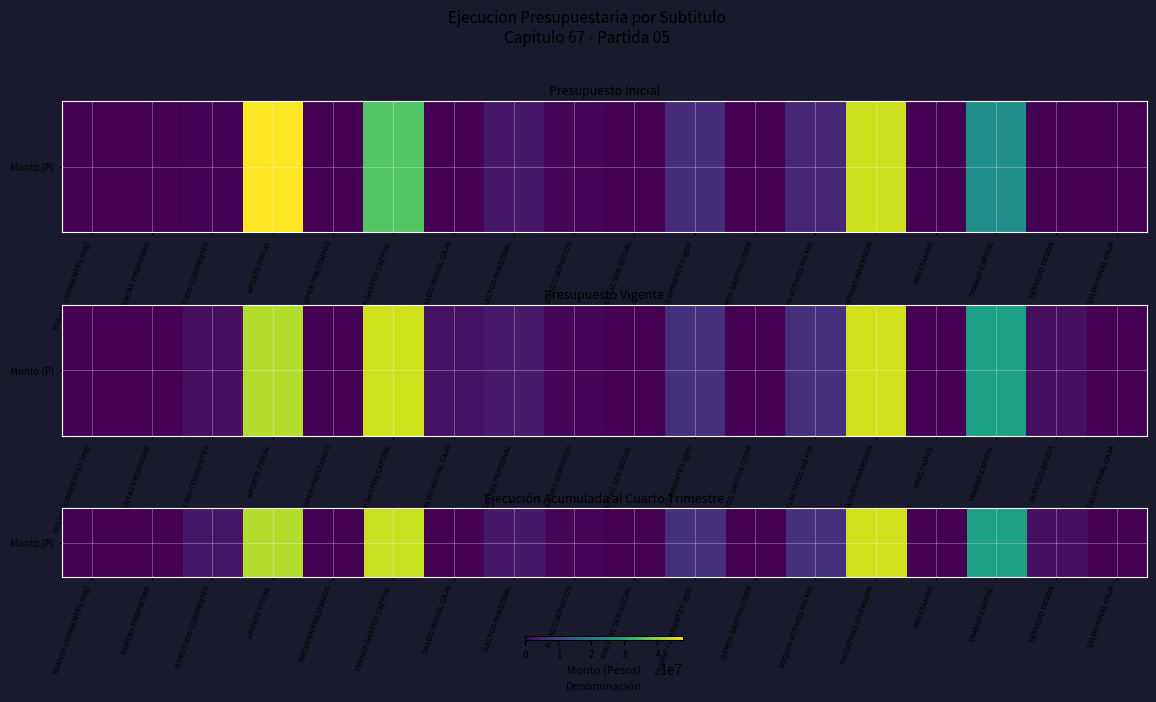

Is it true that the value at TRANSF CORRIENTES (gto) is 6452209?

True